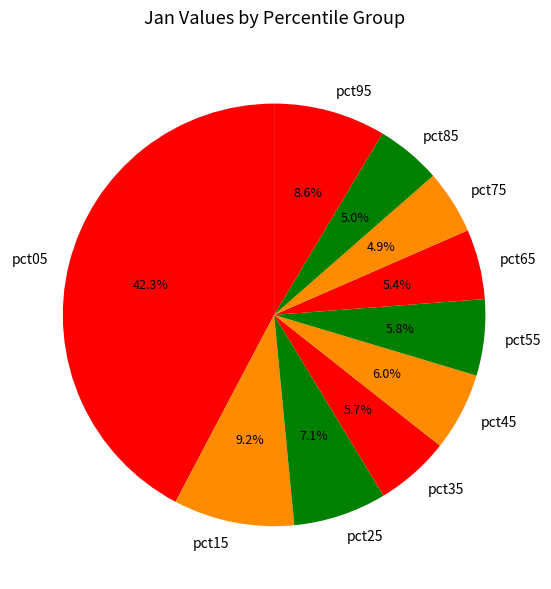

Which has a higher value, pct45 or pct05?

pct05